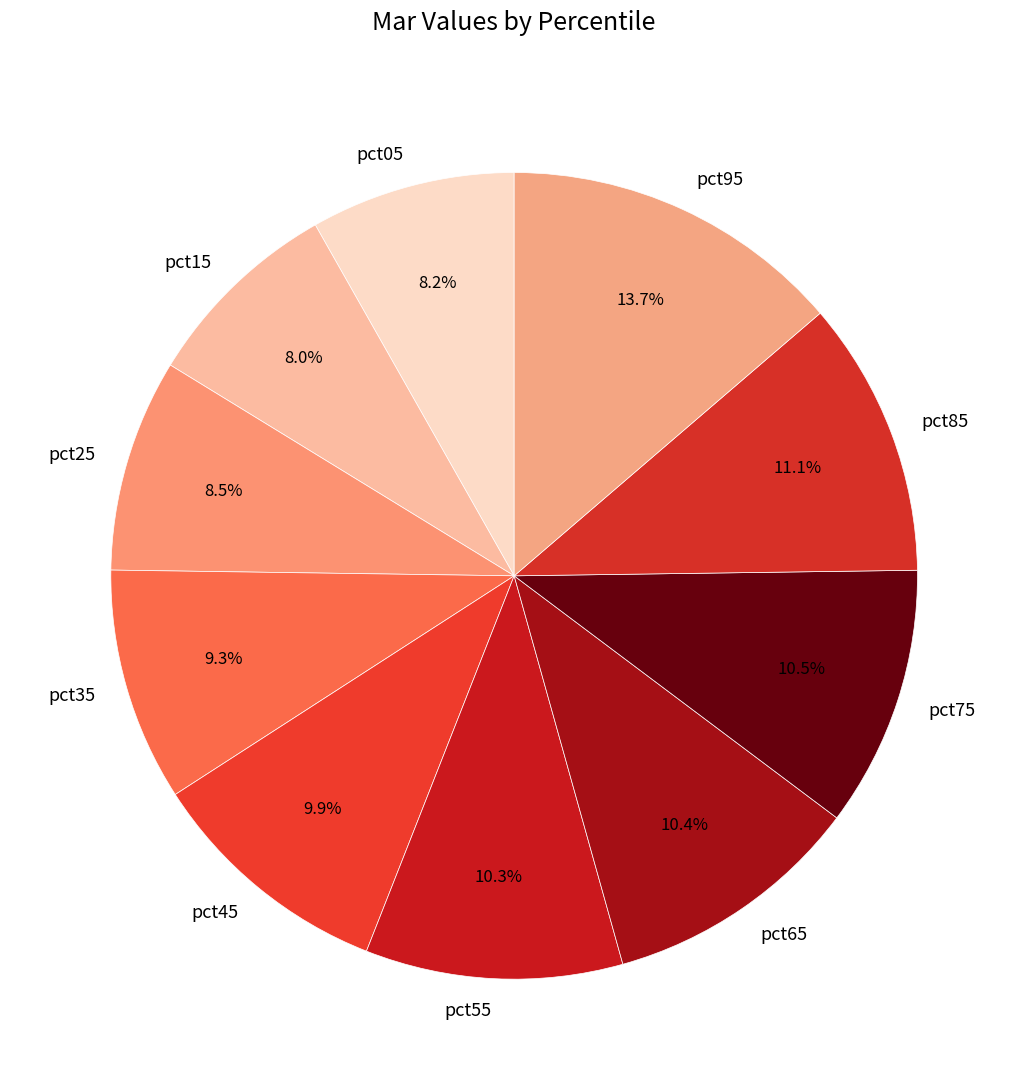

To the nearest percent, what is the difference between the pct05 and pct95 slice percentages?

6%